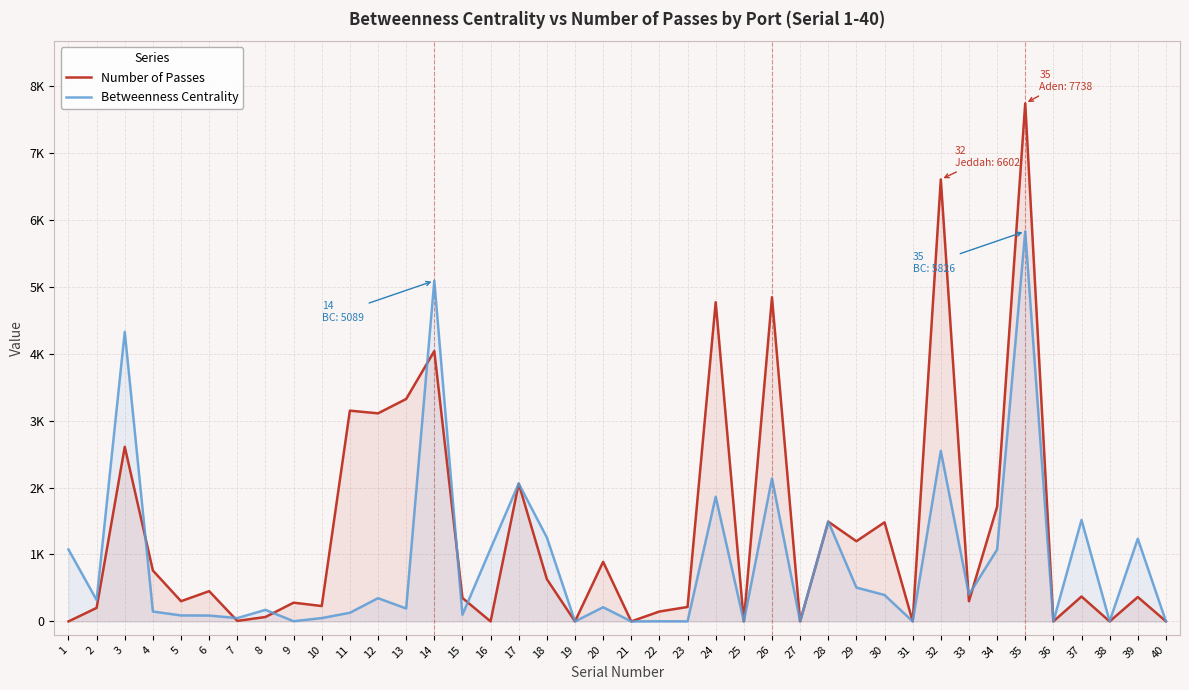

How many values in Betweenness Centrality are above zero?

36